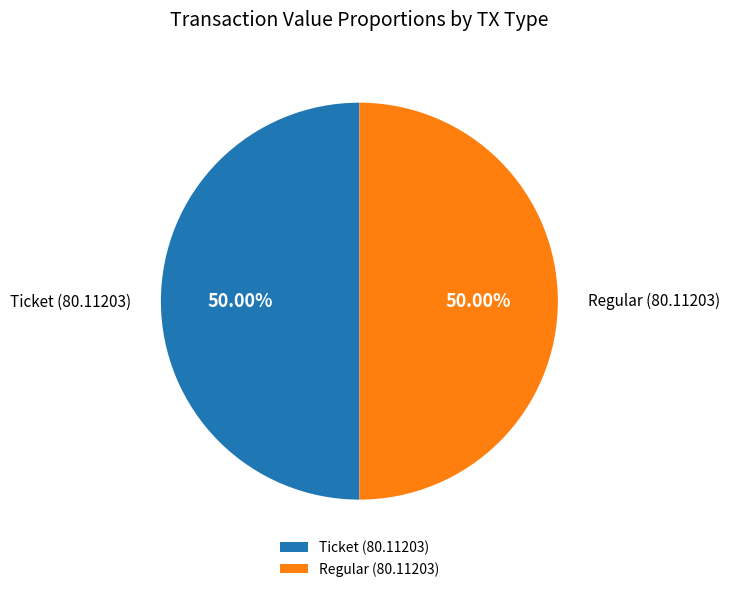

Is the sum of Regular (80.11203) and Ticket (80.11203) greater than half?

Yes